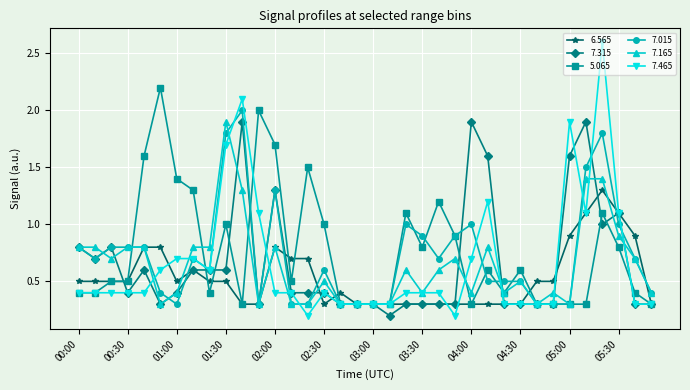

Reading left to right, extract all data points from this chart.

6.565: 0.5	0.5	0.5	0.5	0.8	0.8	0.5	0.6	0.5	0.5	0.3	0.3	0.8	0.7	0.7	0.3	0.4	0.3	0.3	0.3	0.3	0.3	0.3	0.3	0.3	0.3	0.3	0.3	0.5	0.5	0.9	1.1	1.3	1.1	0.9	0.3
7.315: 0.8	0.7	0.8	0.4	0.6	0.3	0.4	0.6	0.6	0.6	1.9	0.3	1.3	0.4	0.4	0.4	0.3	0.3	0.3	0.2	0.3	0.3	0.3	0.3	1.9	1.6	0.3	0.3	0.3	0.3	1.6	1.9	1.0	1.1	0.3	0.3
5.065: 0.4	0.4	0.5	0.5	1.6	2.2	1.4	1.3	0.4	1.0	0.3	2.0	1.7	0.5	1.5	1.0	0.3	0.3	0.3	0.3	1.1	0.8	1.2	0.9	0.3	0.6	0.4	0.6	0.3	0.3	0.3	0.3	1.1	0.8	0.4	0.3
7.015: 0.8	0.7	0.8	0.8	0.8	0.4	0.3	0.7	0.6	1.8	2.0	0.3	1.3	0.3	0.3	0.6	0.3	0.3	0.3	0.3	1.0	0.9	0.7	0.9	1.0	0.5	0.5	0.5	0.3	0.3	0.3	1.5	1.8	1.0	0.7	0.4
7.165: 0.8	0.8	0.7	0.8	0.8	0.3	0.4	0.8	0.8	1.9	1.3	0.3	0.8	0.3	0.3	0.5	0.3	0.3	0.3	0.3	0.6	0.4	0.6	0.7	0.4	0.8	0.4	0.5	0.3	0.4	0.3	1.4	1.4	0.9	0.7	0.4
7.465: 0.4	0.4	0.4	0.4	0.4	0.6	0.7	0.7	0.6	1.7	2.1	1.1	0.4	0.4	0.2	0.4	0.3	0.3	0.3	0.3	0.4	0.4	0.4	0.2	0.7	1.2	0.3	0.3	0.3	0.3	1.9	1.1	2.6	1.1	0.3	0.3